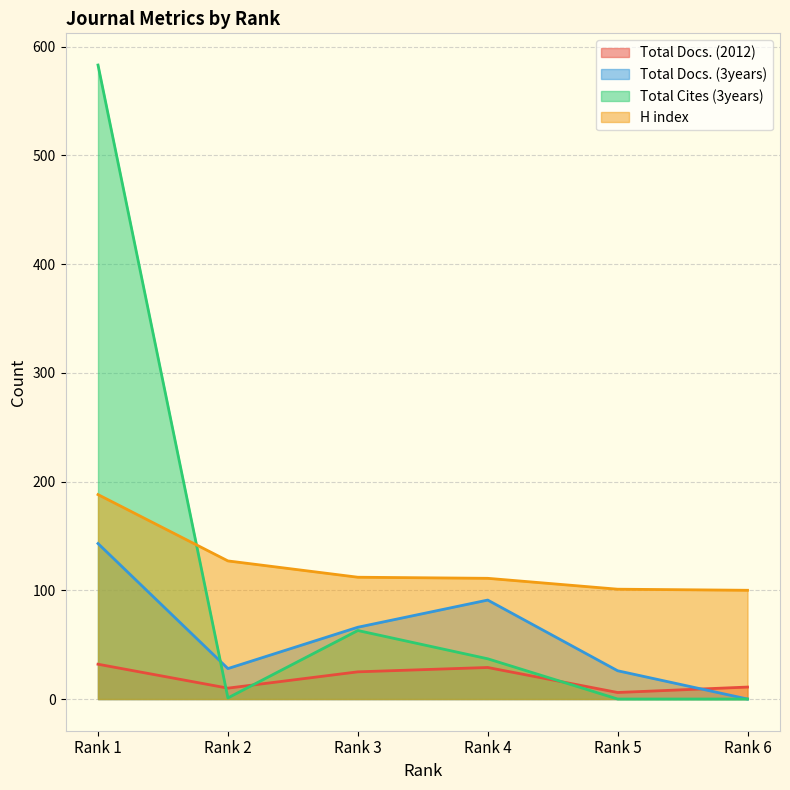

What is the difference between the H index values at Rank 3 and Rank 1?

76